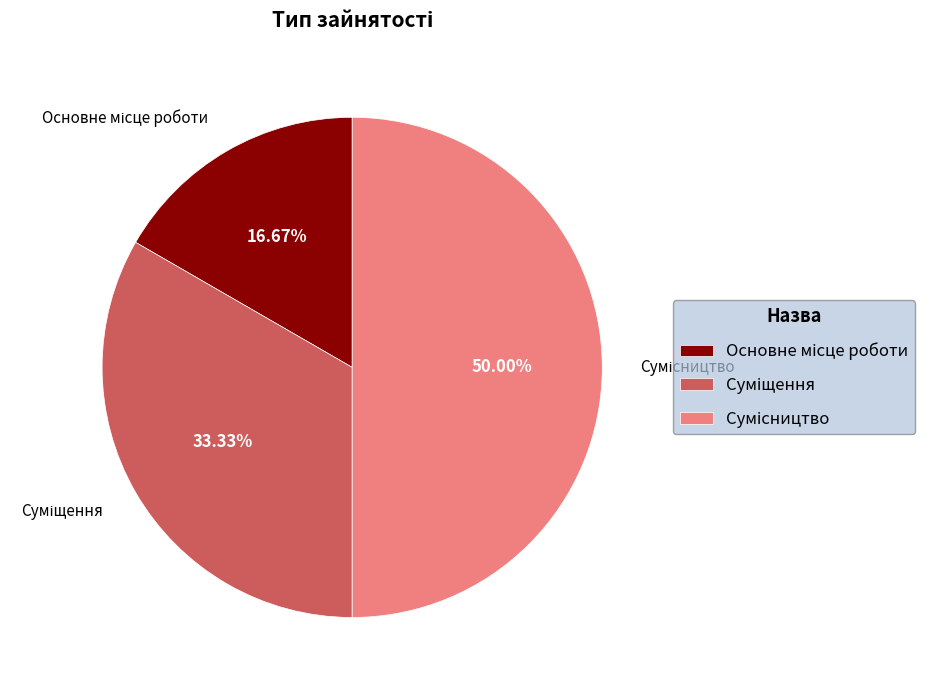

Which category has the biggest portion of the pie?

Сумісництво